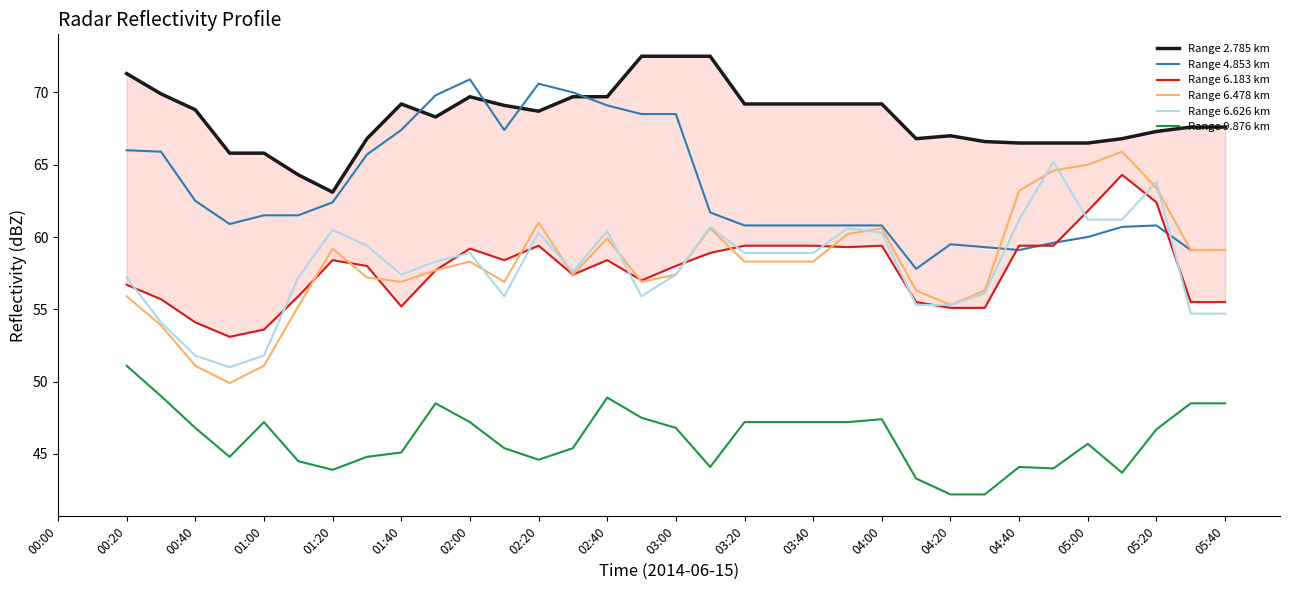

How many values in the Range 6.183 km series are below 58?

15